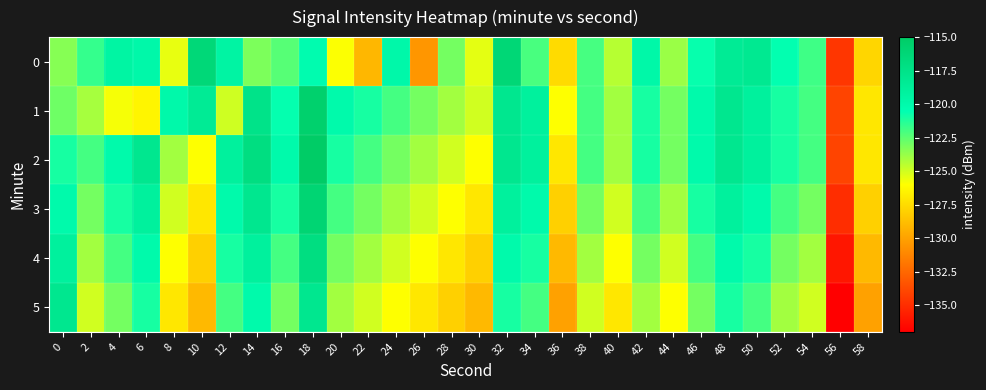

Rank the series at 10 from lowest to highest value.

5, 4, 3, 2, 1, 0